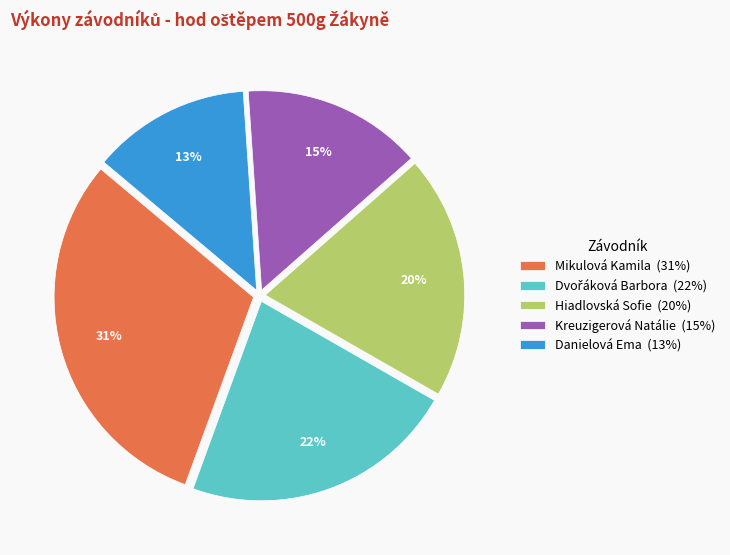

Combined, do Hiadlovská Sofie (20%) and Kreuzigerová Natálie (15%) account for over 50%?

No